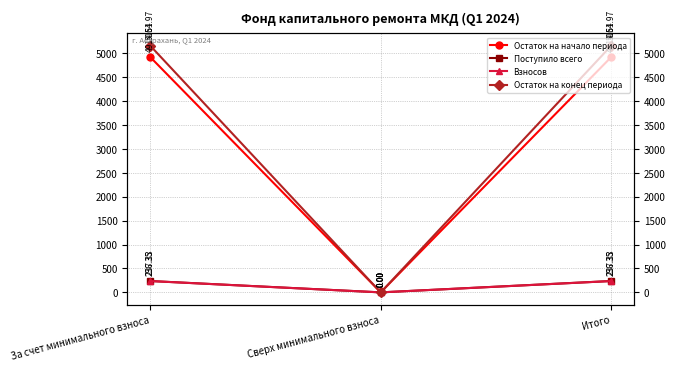

At which category is the sum across all series the highest?

За счет минимального взноса